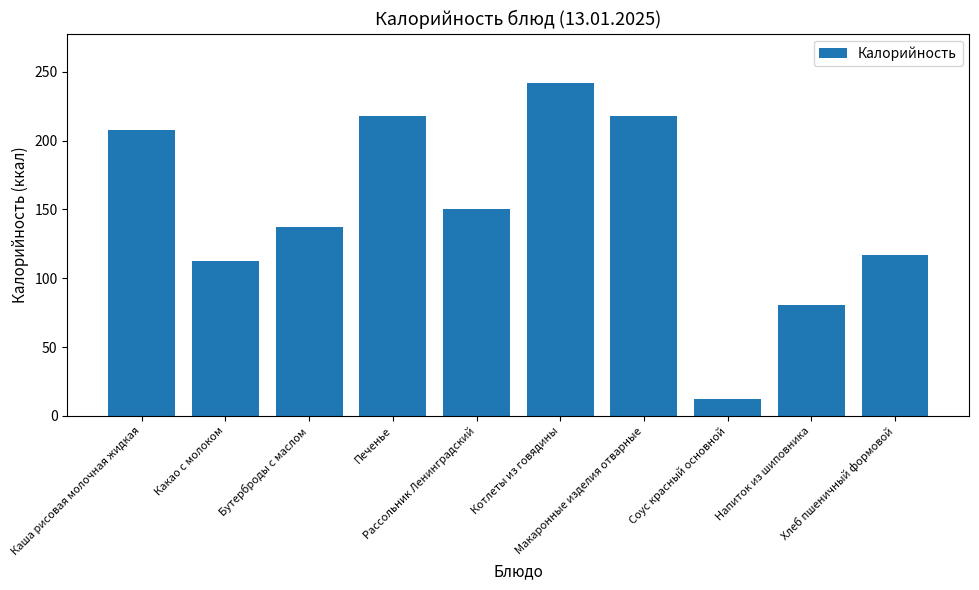

What is the ratio of the value at Какао с молоком to the value at Печенье?

0.5